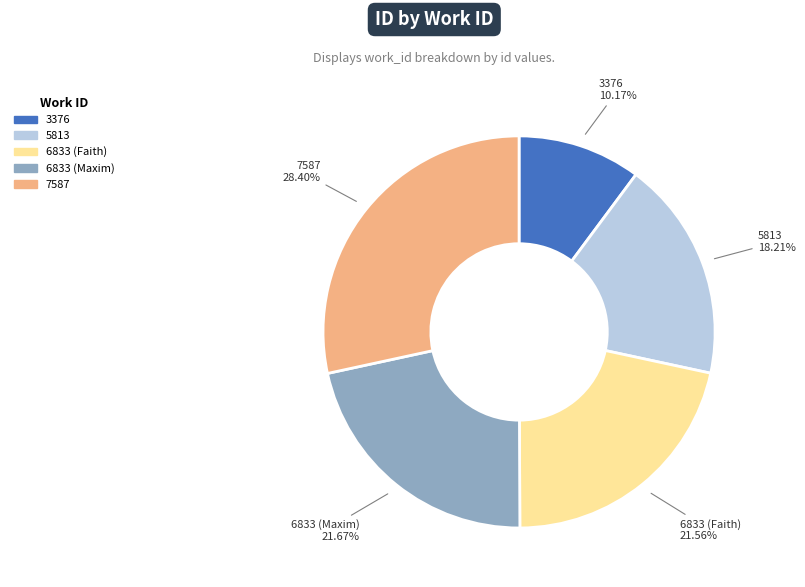

Which category has the smallest portion of the pie?

3376